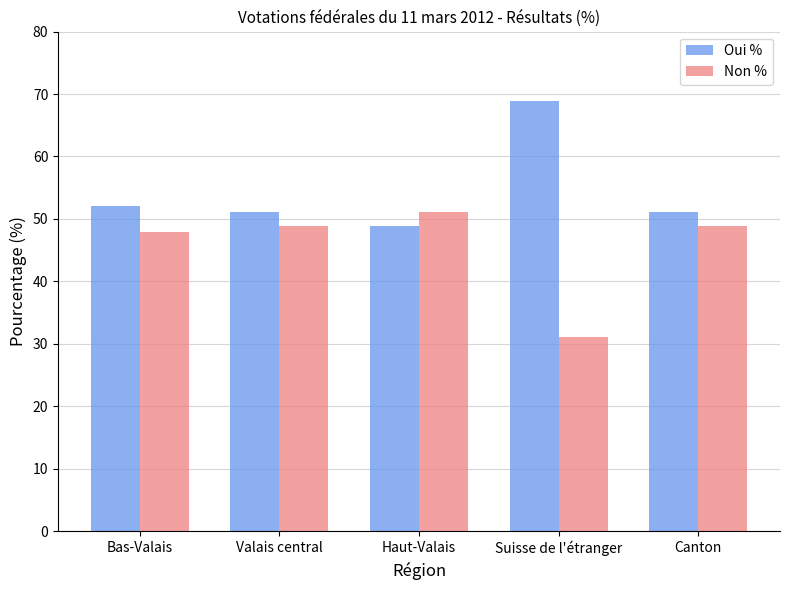

Reading right to left, extract all data points from this chart.

Oui %: Canton=51.1	Suisse de l'étranger=68.9	Haut-Valais=48.9	Valais central=51.1	Bas-Valais=52.1
Non %: Canton=48.9	Suisse de l'étranger=31.1	Haut-Valais=51.1	Valais central=48.9	Bas-Valais=47.9